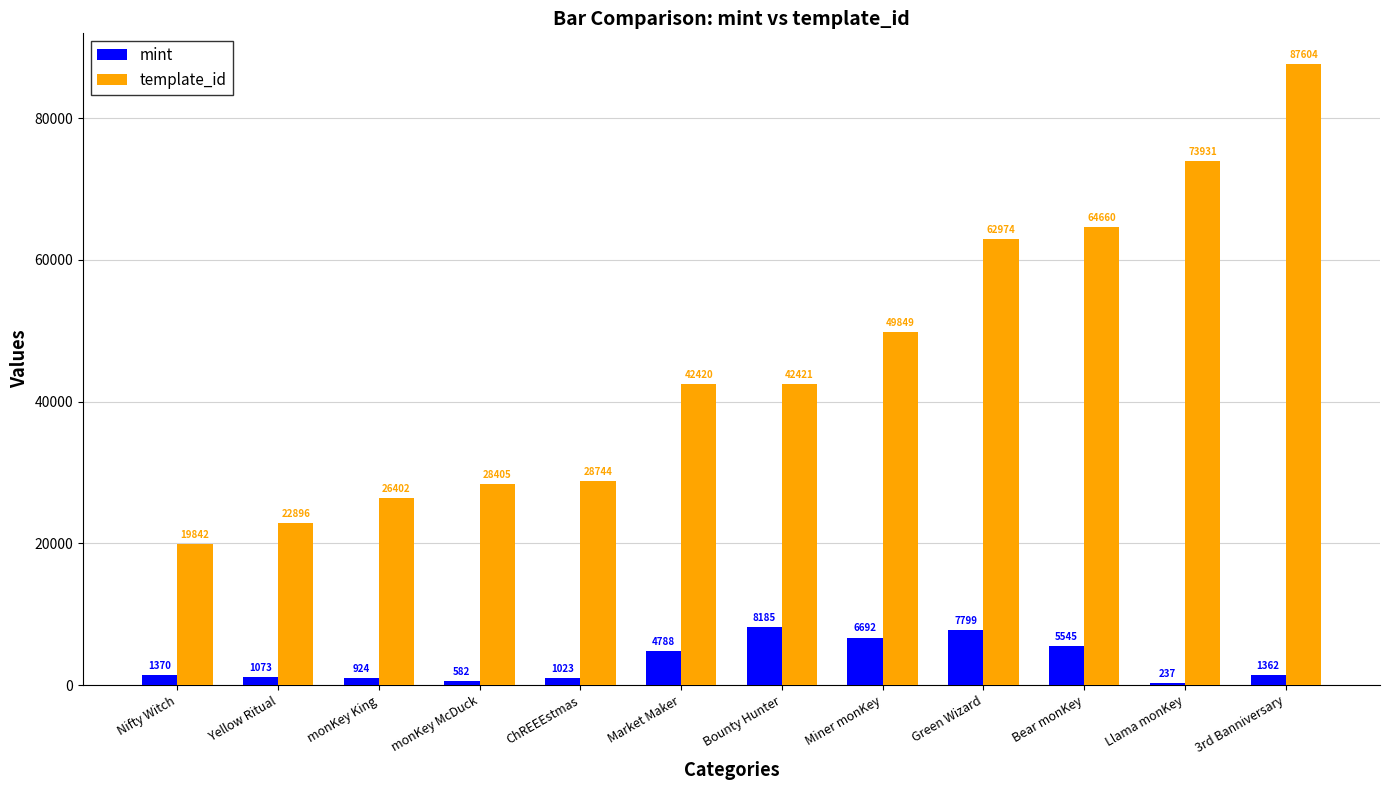

The value of template_id at ChREEEstmas is 28744. True or false?

True